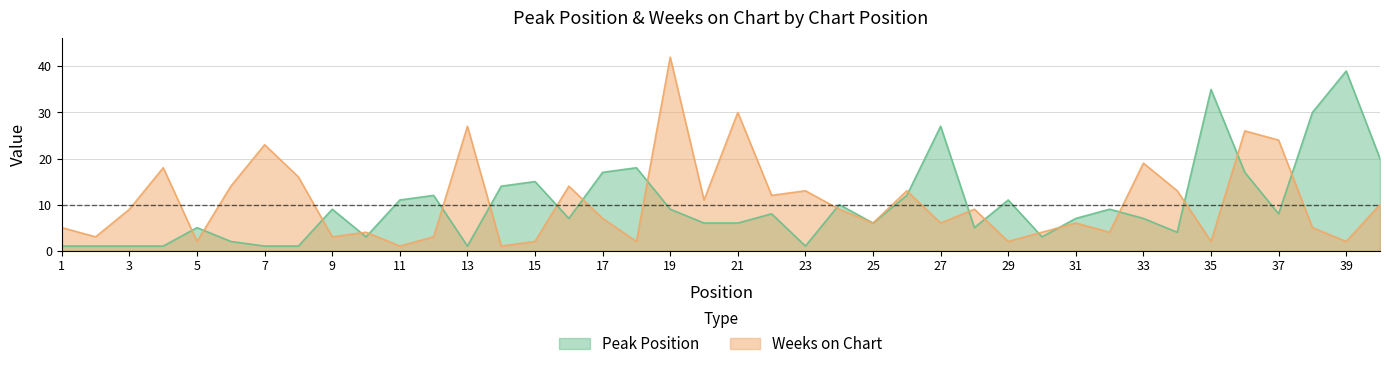

What is the sum of the Weeks on Chart values at 40 and 23?

23